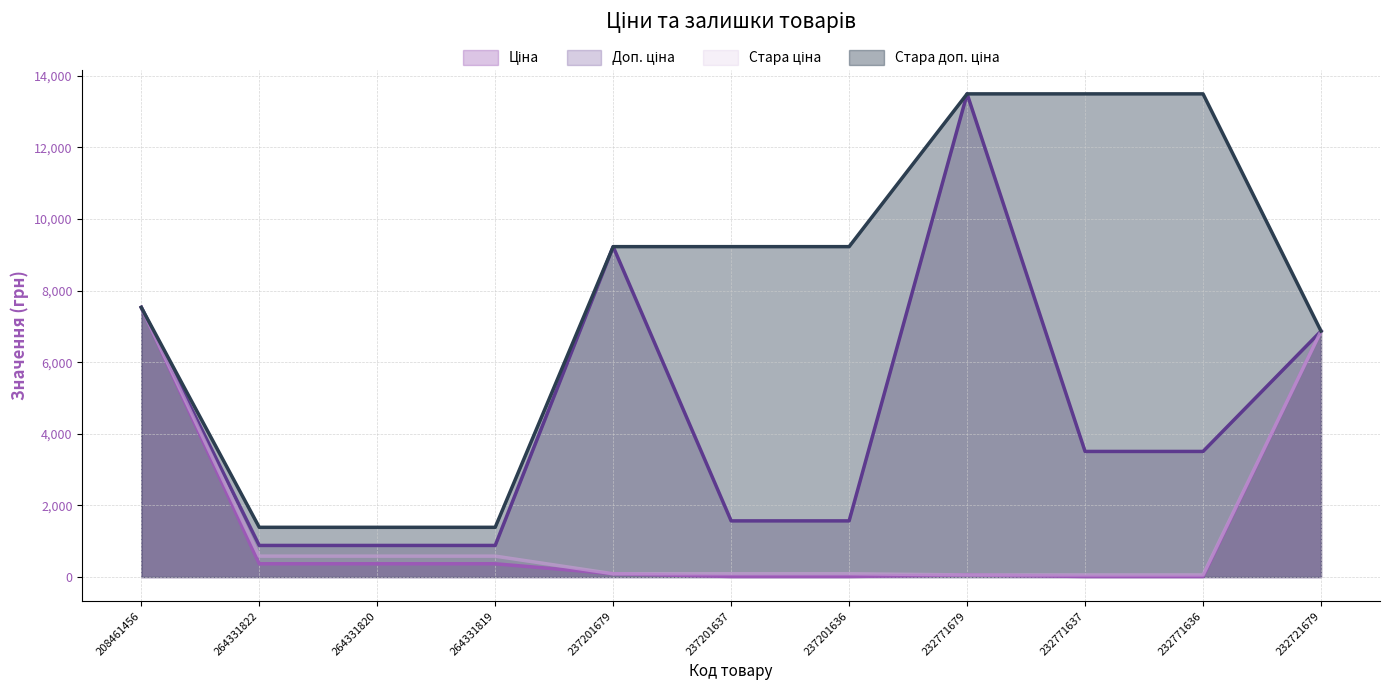

What is the minimum value for Стара ціна?

60.0